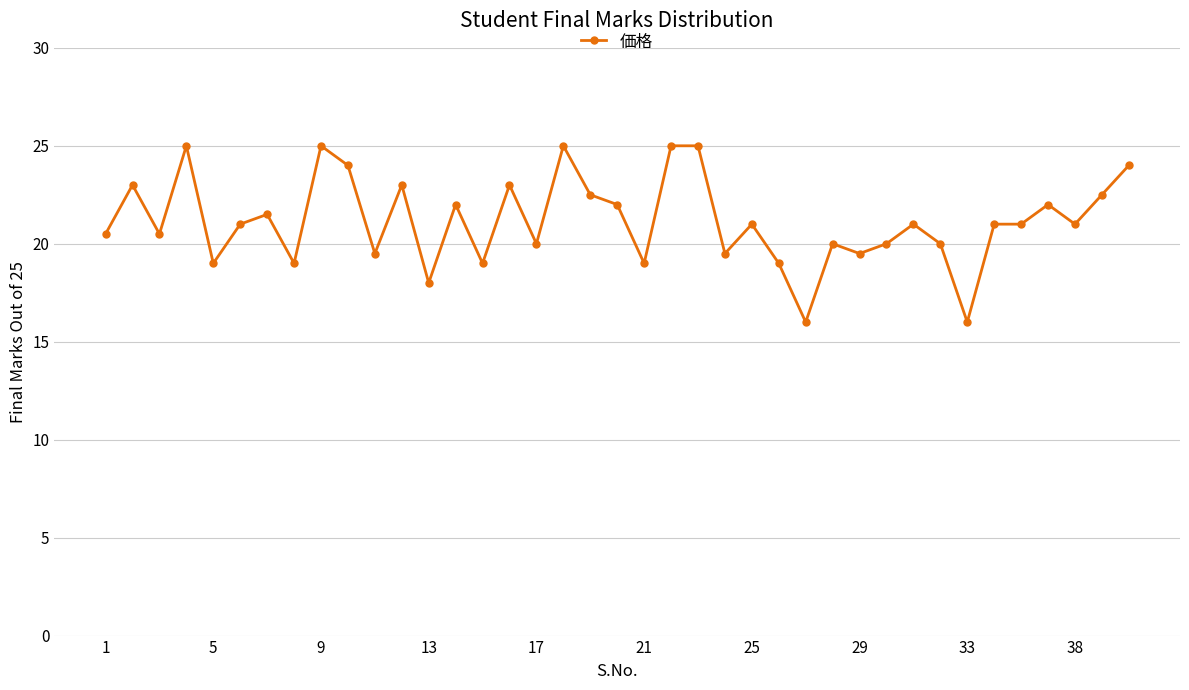

True or false: there are more than 1 points higher than both neighbors.

True